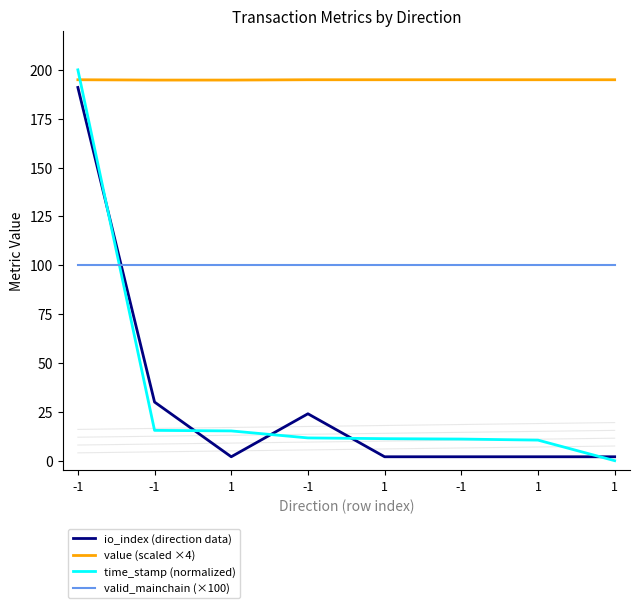

Is it true that time_stamp (normalized) equals 11.3 at 1?

True